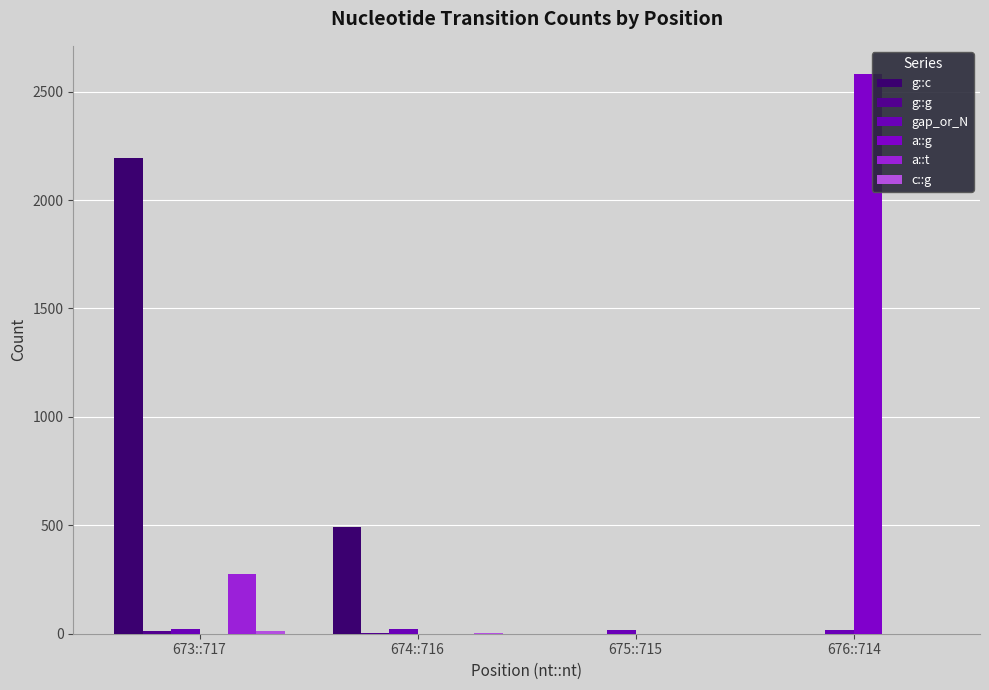

How many distinct data groups are displayed?

6